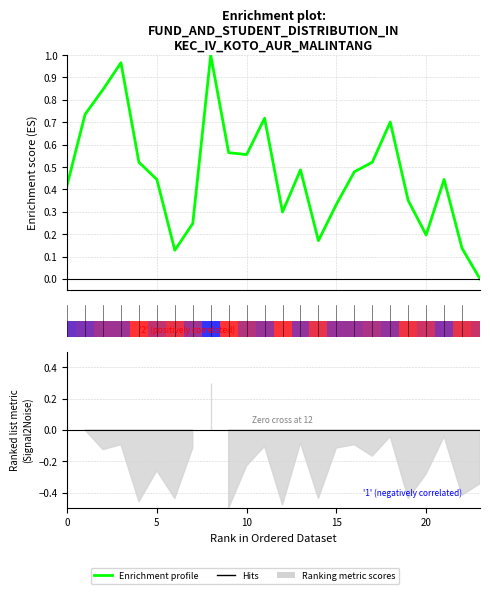

The value at 13 is 0.7. True or false?

False